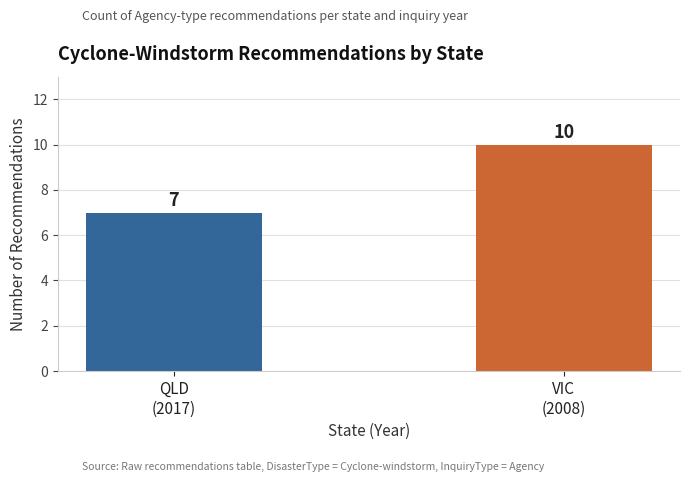

What is the difference between the maximum and minimum values?

3